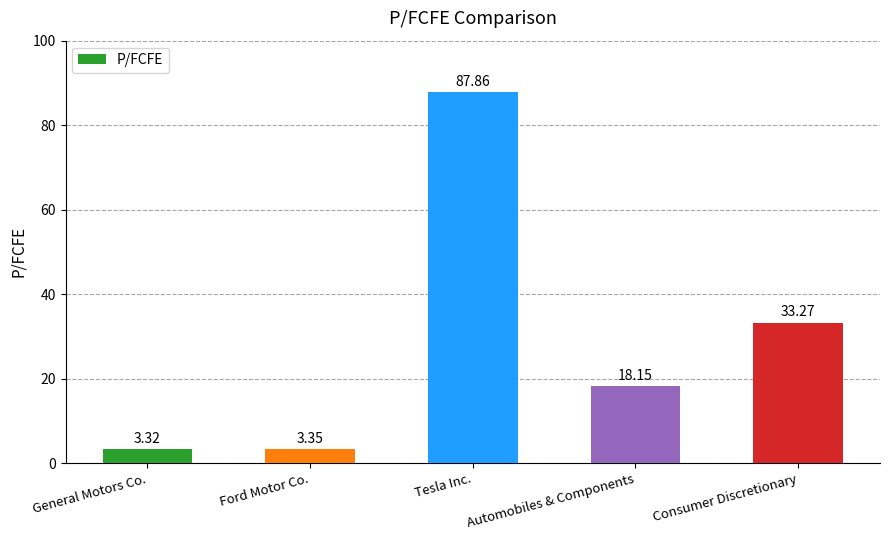

How many data points are less than 18?

2